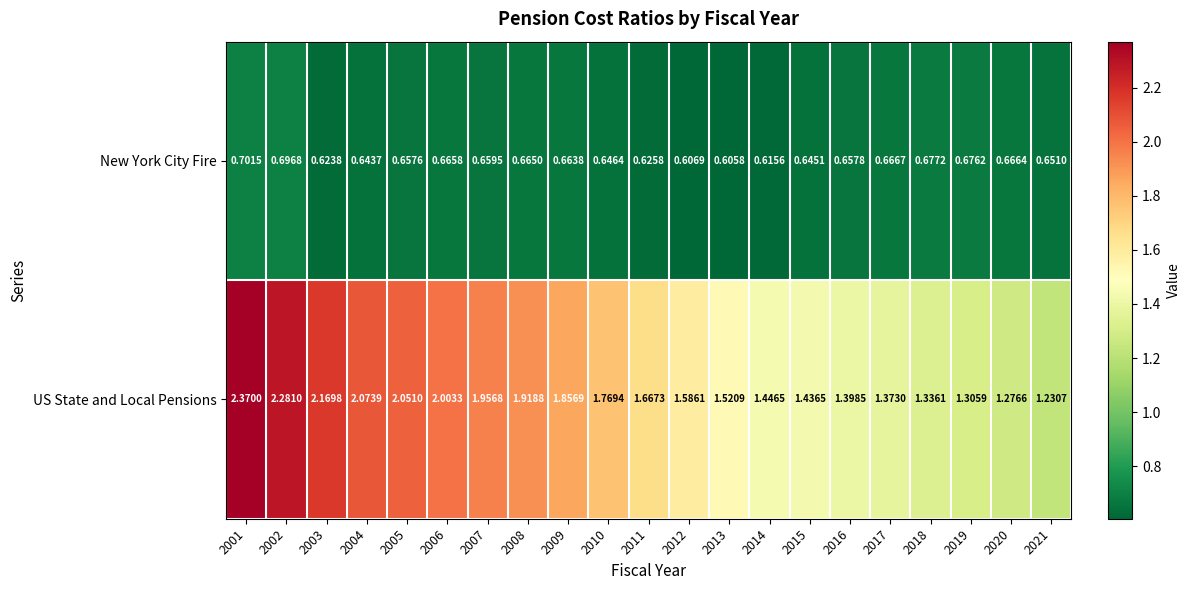

List the series in order of their overall mean, lowest first.

New York City Fire, US State and Local Pensions